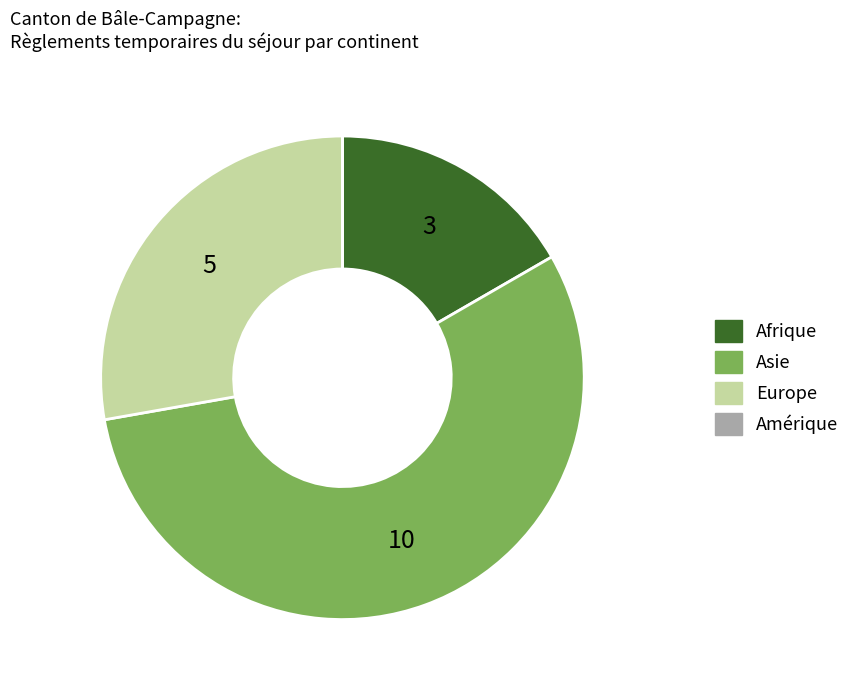

Combined, do Europe and Asie account for over 50%?

Yes